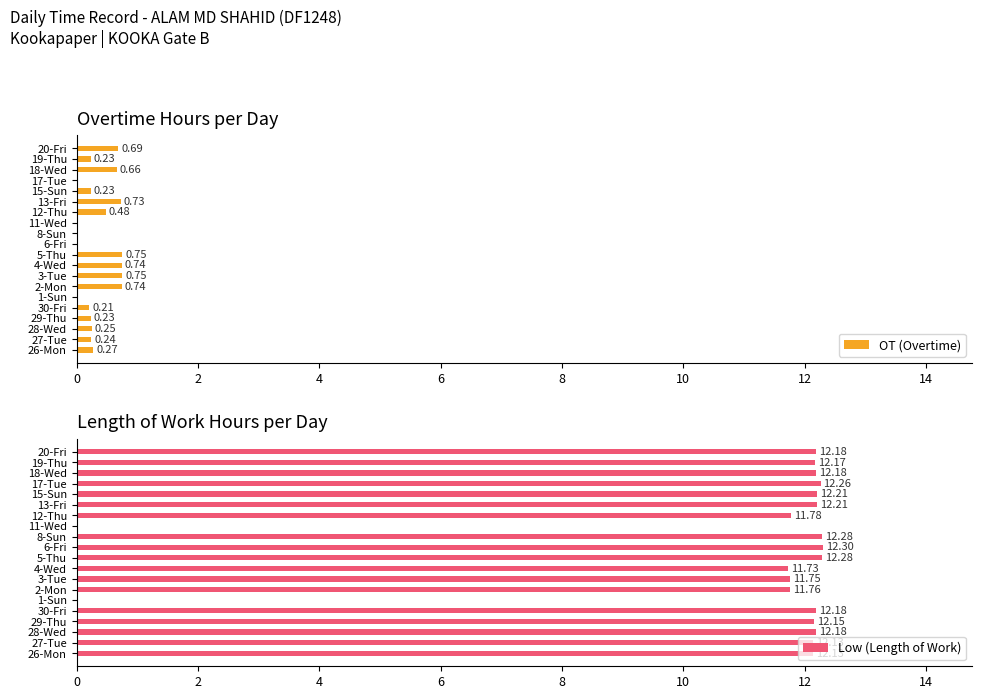

Count the OT (Overtime) values in the range 0 to 1.

20